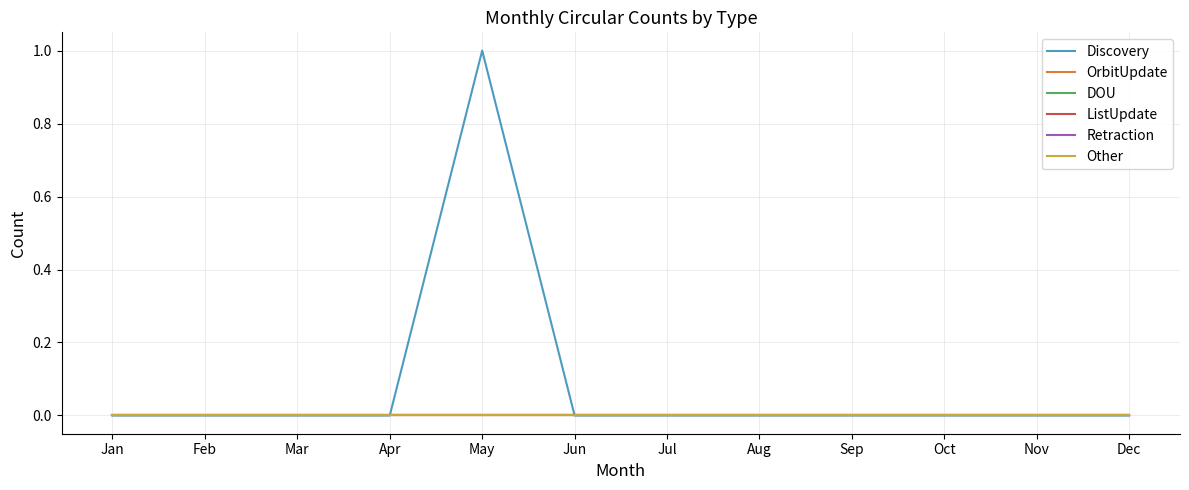

Is this an area chart (filled region under the line)?

No